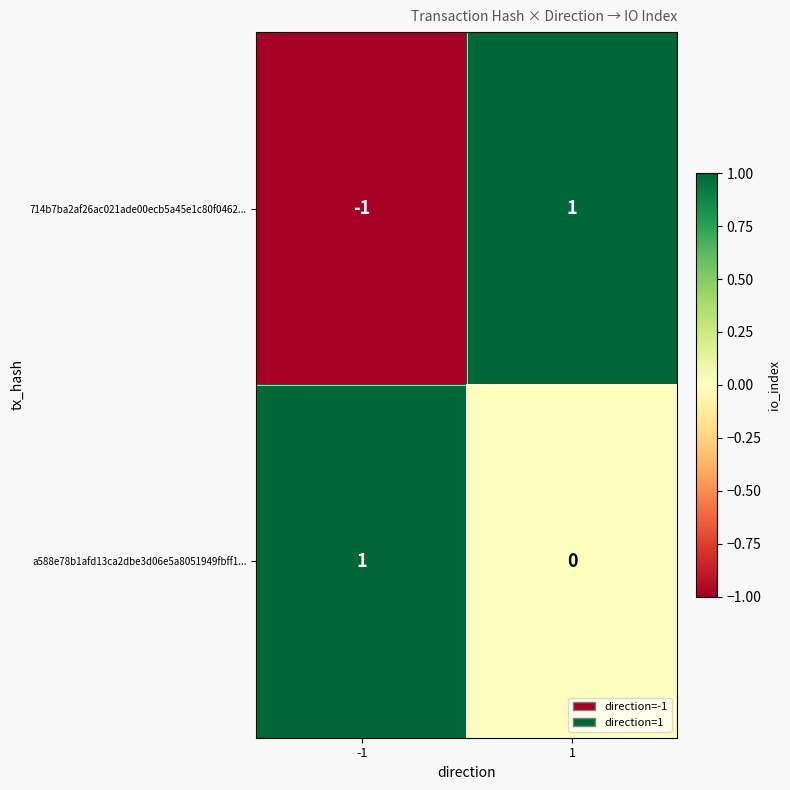

At which category is the sum across all series the highest?

1